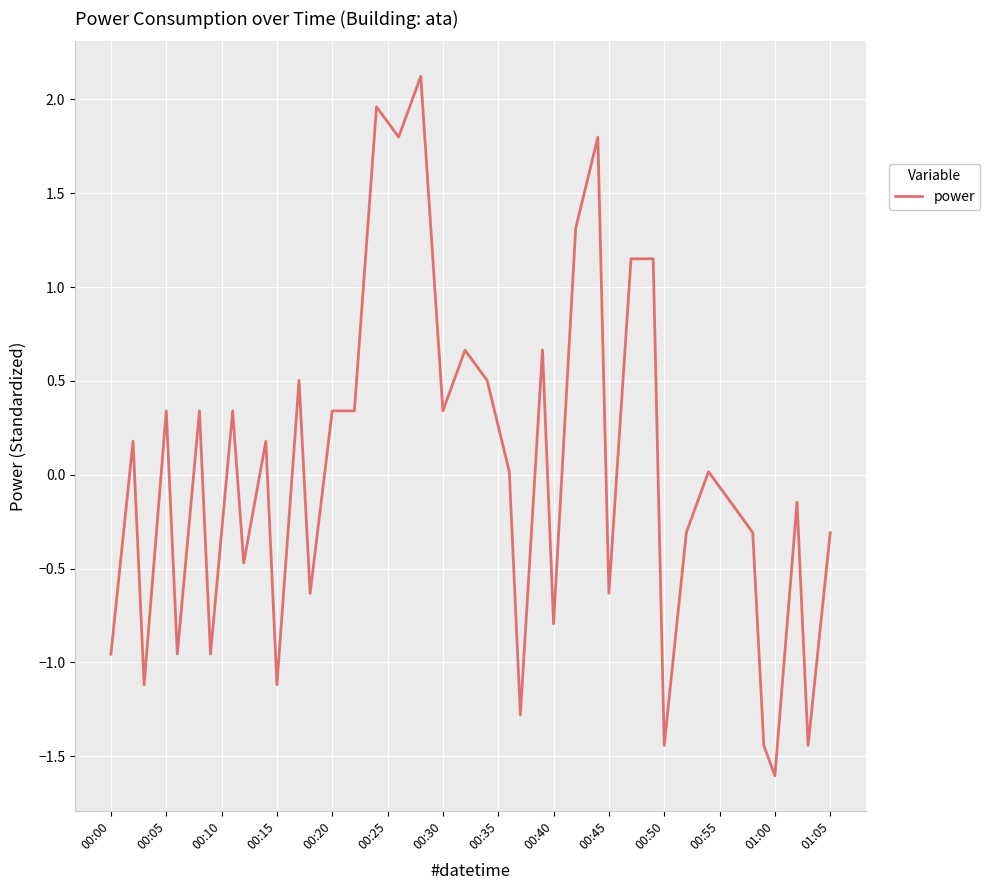

What is the smallest value displayed?

-1.6